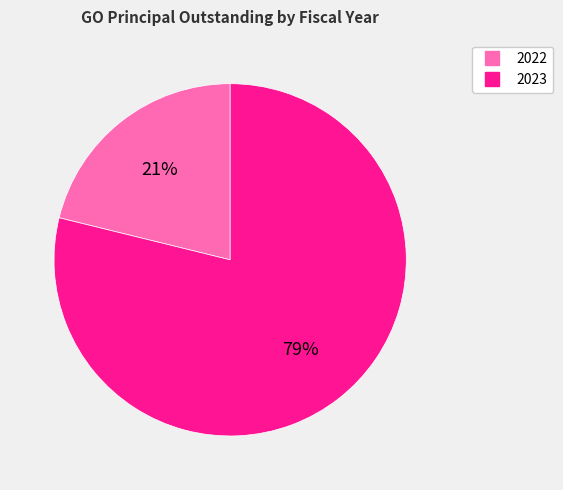

Is it true that 2022 is 21% of the pie?

True